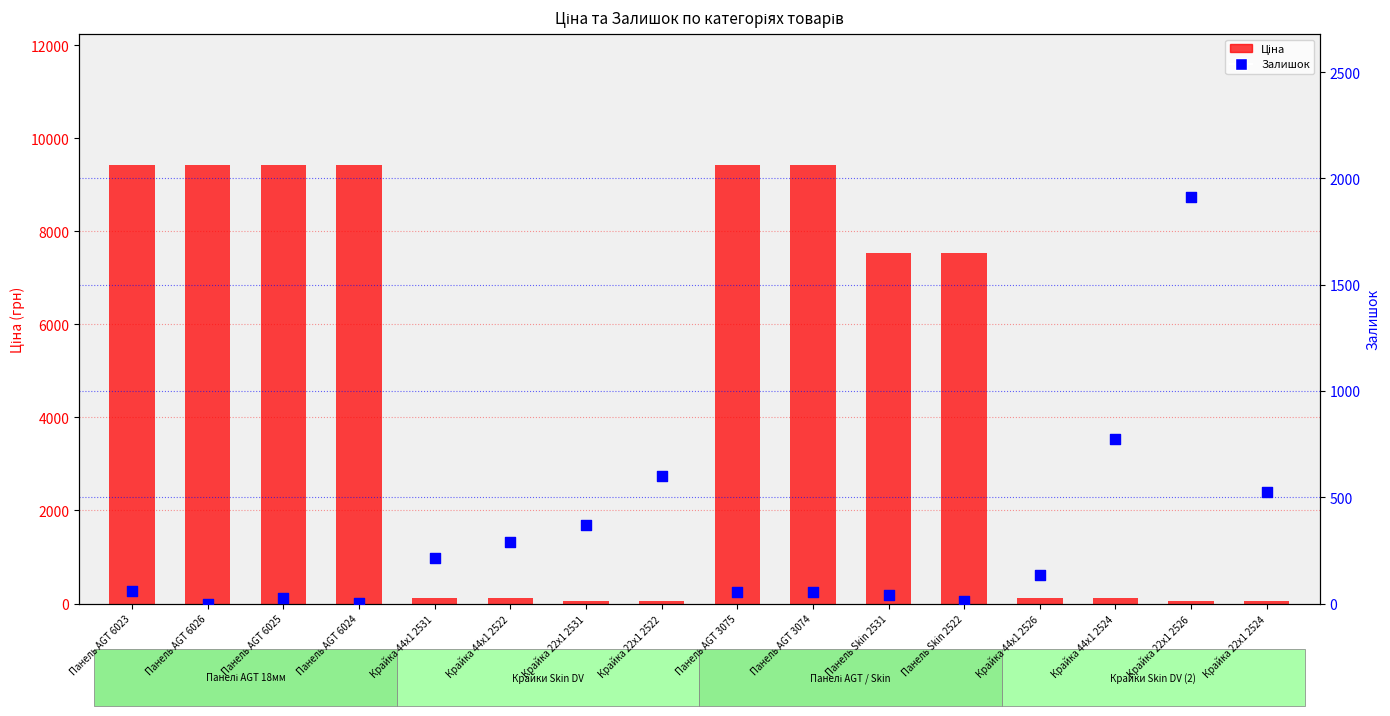

Is the value of Залишок at Крайка 44x1 2522 greater than the value of Ціна at Панель AGT 6023?

No